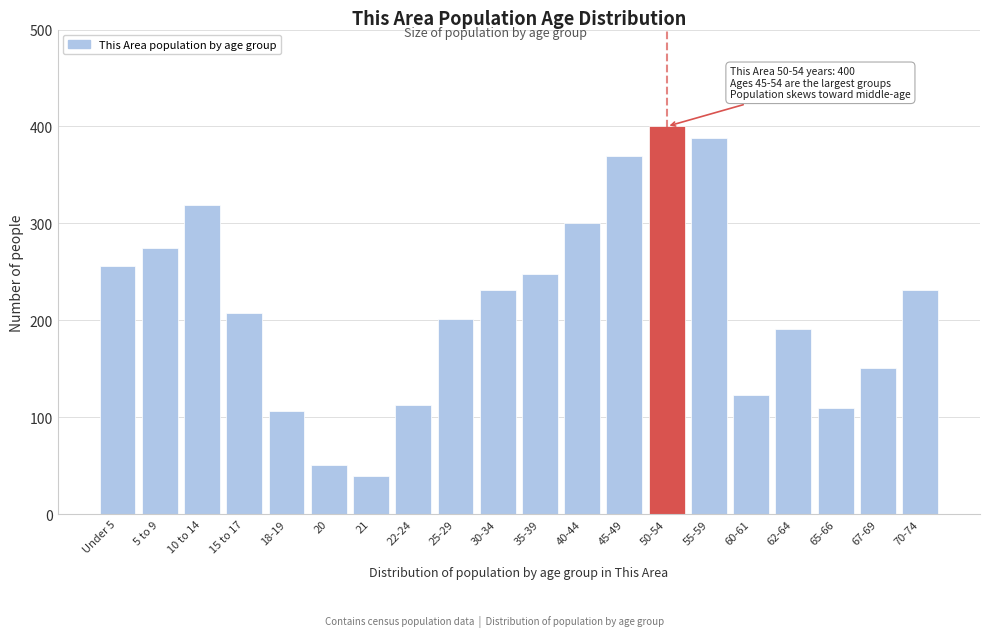

Reading left to right, extract all data points from this chart.

Under 5=256	5 to 9=275	10 to 14=319	15 to 17=207	18-19=106	20=51	21=39	22-24=113	25-29=201	30-34=231	35-39=248	40-44=300	45-49=370	50-54=400	55-59=388	60-61=123	62-64=191	65-66=109	67-69=151	70-74=231